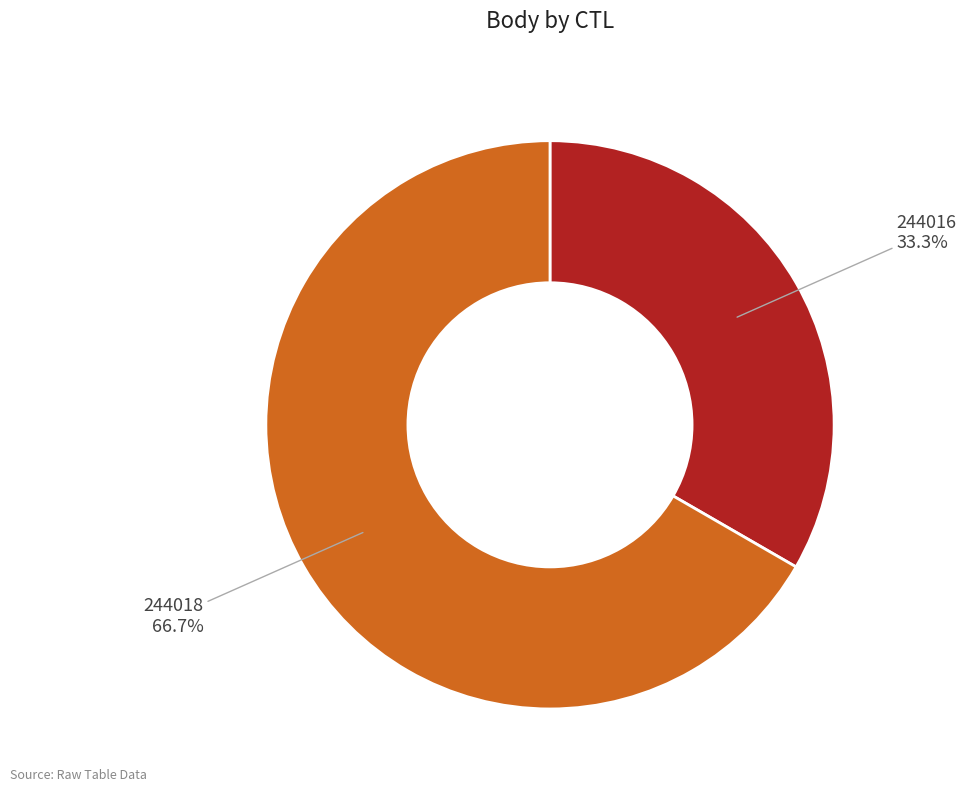

Rank the categories by value from highest to lowest.

244018, 244016